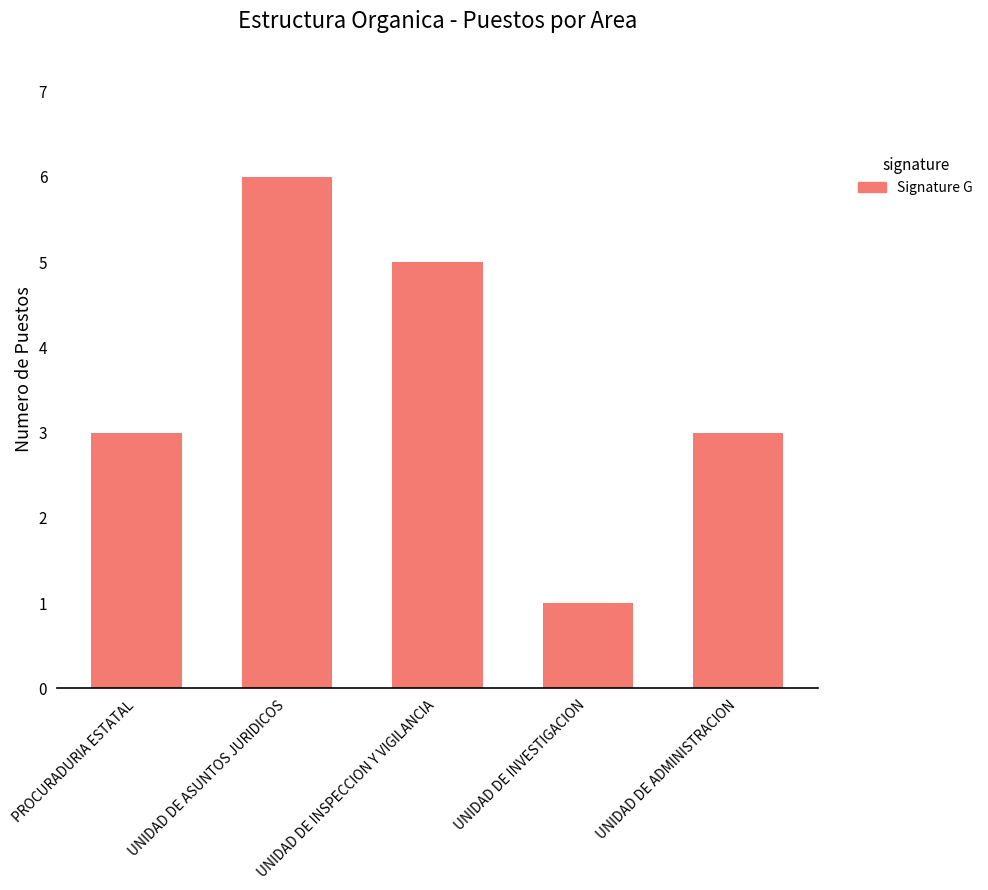

Approximately how many times larger is the value at UNIDAD DE ADMINISTRACION compared to PROCURADURIA ESTATAL?

1.0